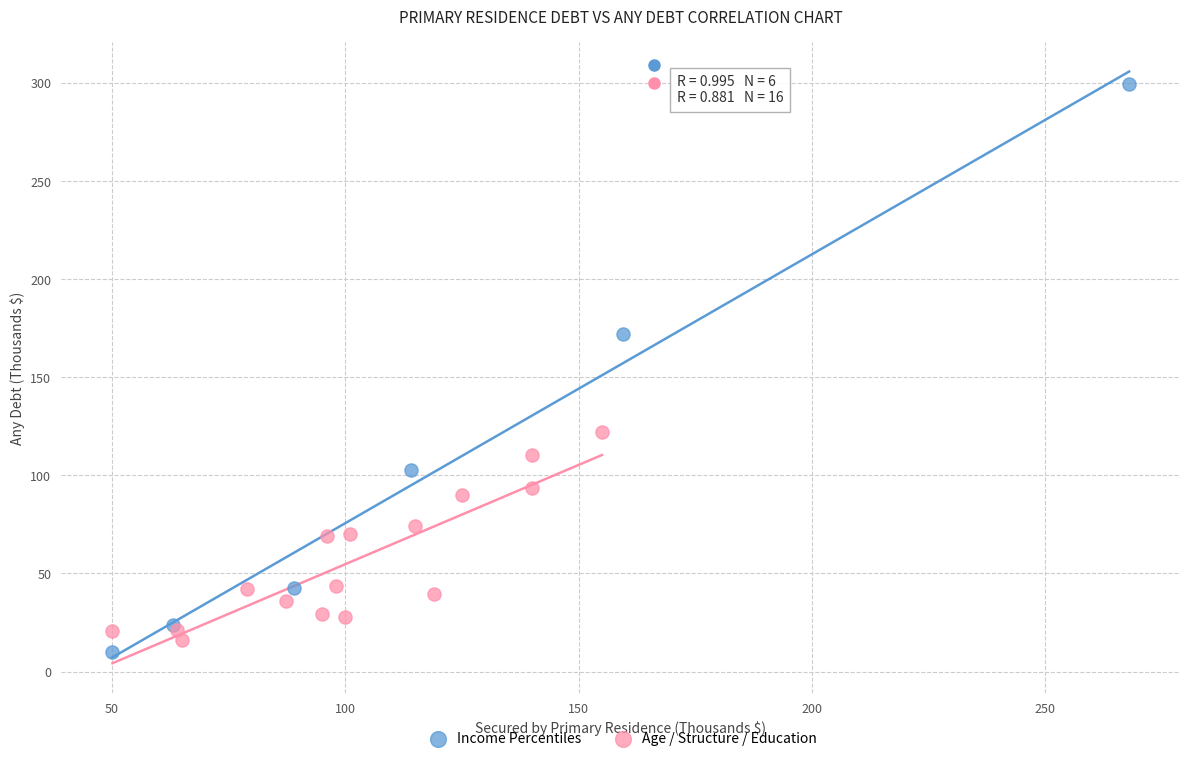

What are all the series names shown in the legend?

Income Percentiles, Age / Structure / Education